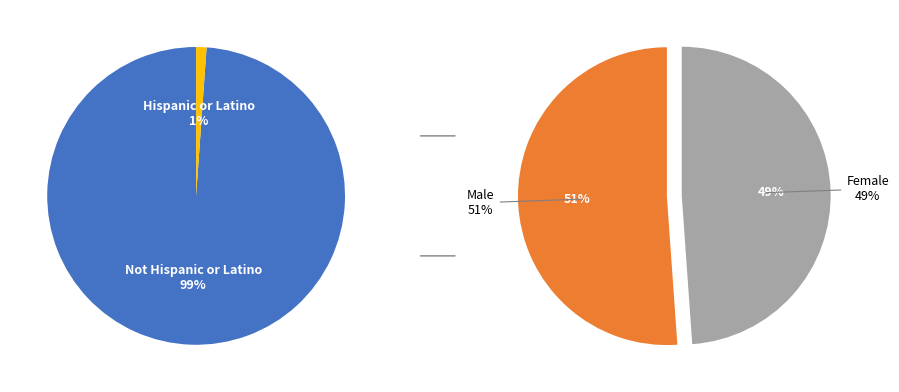

Is it true that 0 is 51% of the pie?

True